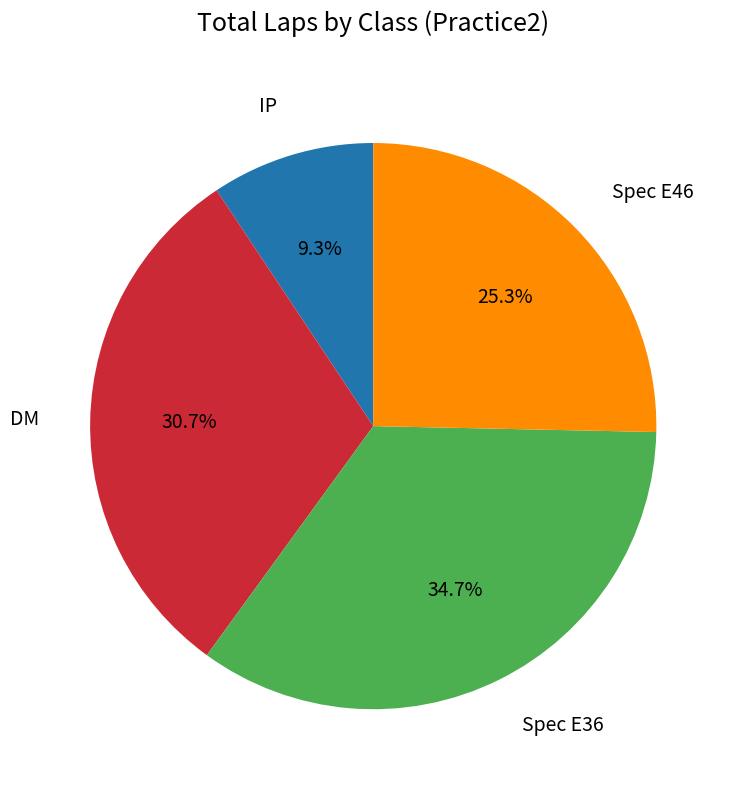

Is there any slice that represents more than half of the pie?

No